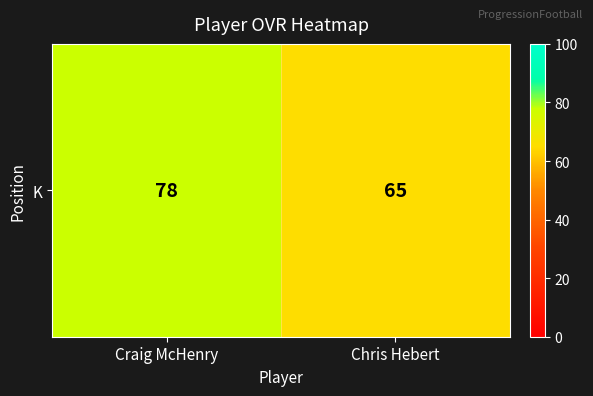

What is the minimum value shown in the chart?

65